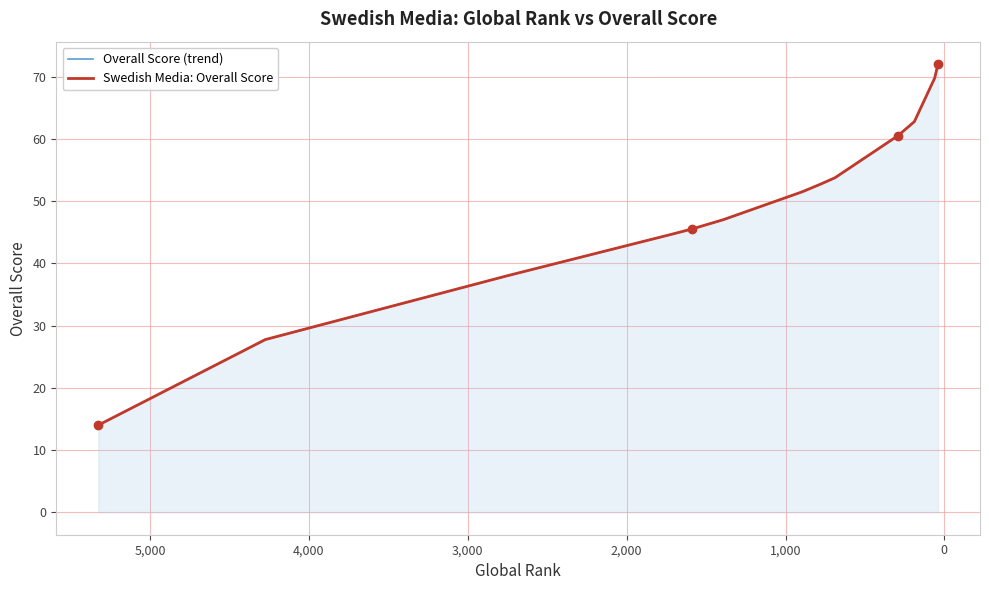

Reading left to right, what are all the values shown in this chart?

Overall Score (trend): 14.0	27.8	38.0	44.8	45.5	47.0	51.5	52.8	53.8	60.5	62.8	62.8	69.8	72.0
Swedish Media: Overall Score: 14.0	27.8	38.0	44.8	45.5	47.0	51.5	52.8	53.8	60.5	62.8	62.8	69.8	72.0